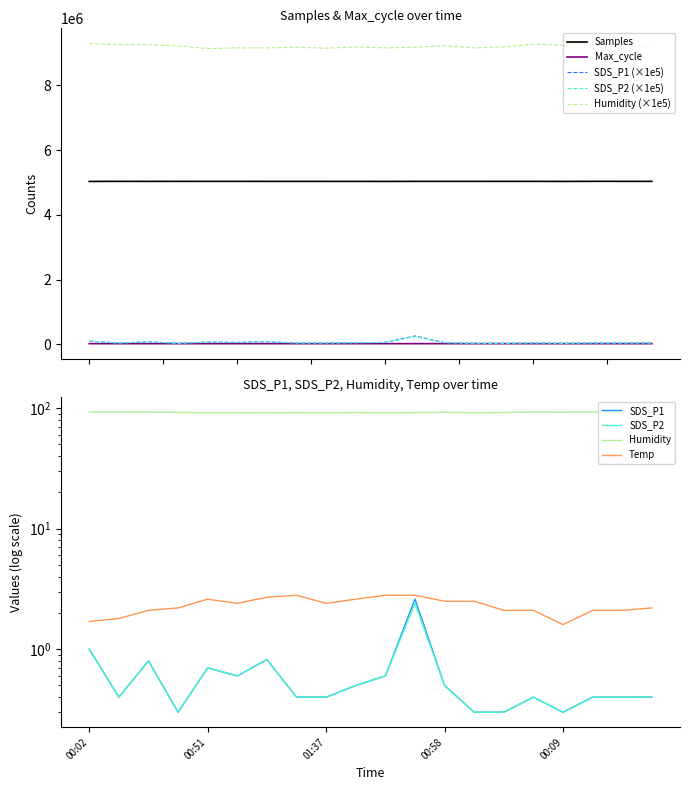

True or false: SDS_P1 (×1e5) and Samples intersect in this chart.

False